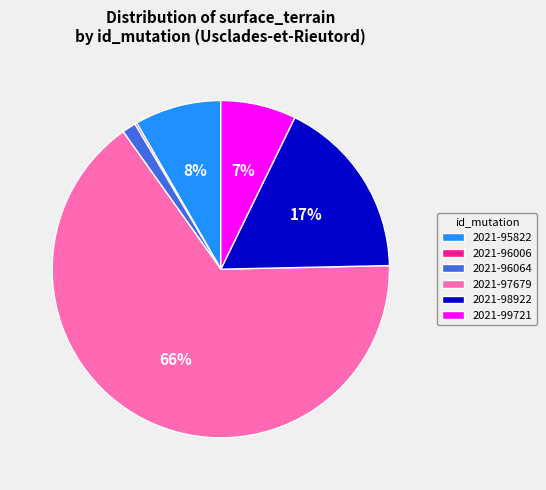

To the nearest percent, what portion does 2021-96064 represent?

1%